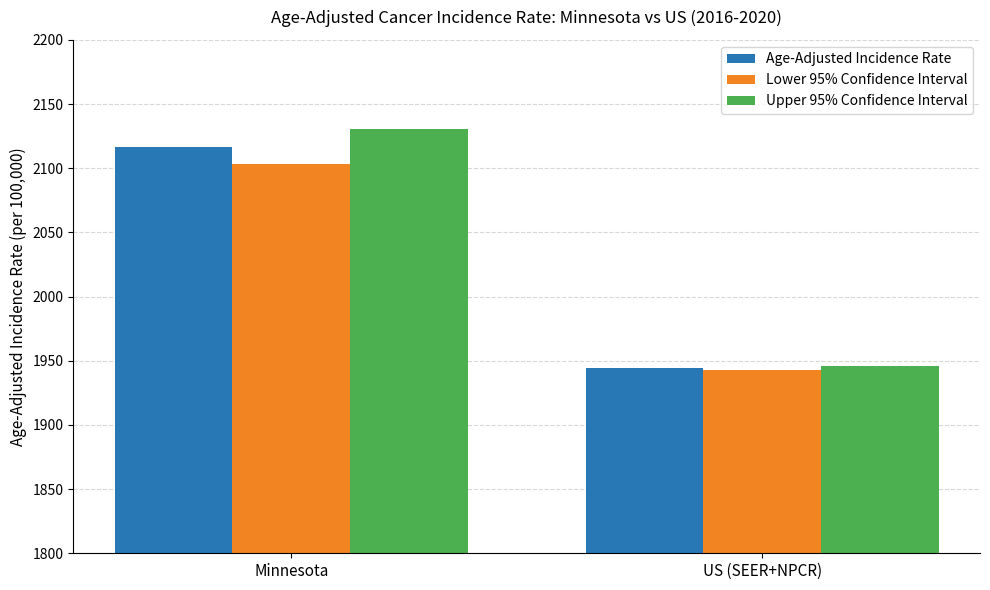

How many data points in Age-Adjusted Incidence Rate are less than 2116?

1